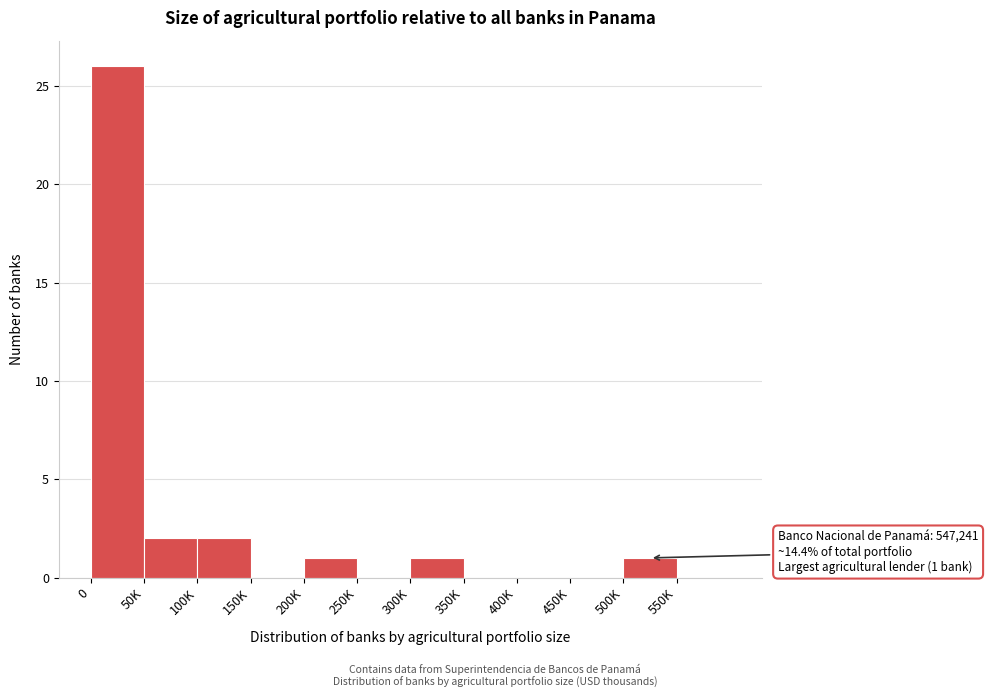

Reading left to right, list all the values displayed in this chart.

0=26	50K=2	100K=2	150K=0	200K=1	250K=0	300K=1	350K=0	400K=0	450K=0	500K=1	550K=0